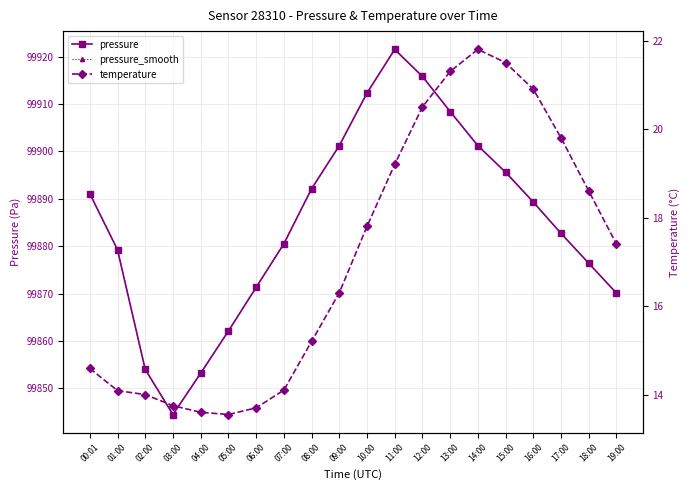

What are all the series names shown in the legend?

pressure, pressure_smooth, temperature